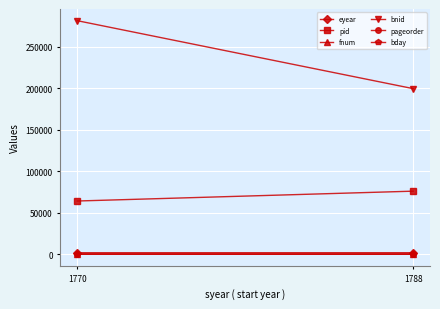

Reading right to left, extract all data points from this chart.

eyear: 1788=1789	1770=1773
pid: 1788=75909	1770=64047
fnum: 1788=196	1770=321
bnid: 1788=199376	1770=281225
pageorder: 1788=4	1770=1
bday: 1788=17	1770=15